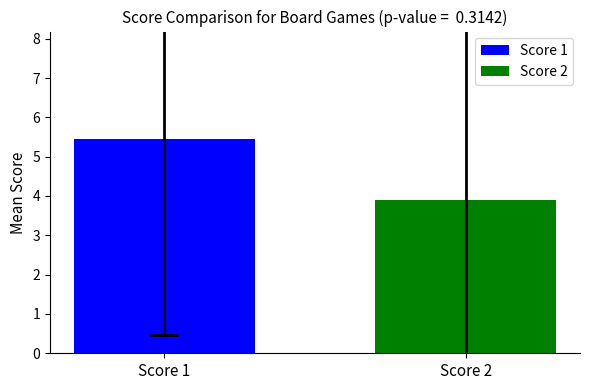

What are all the series names shown in the legend?

Score 1, Score 2